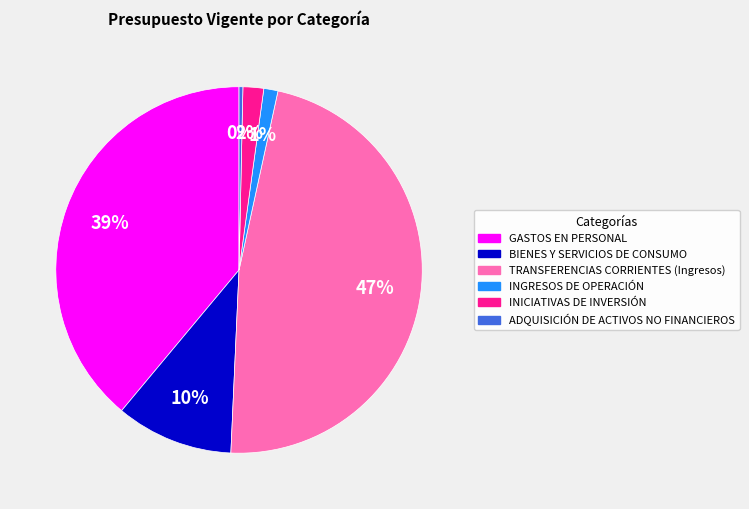

To the nearest percent, what portion does TRANSFERENCIAS CORRIENTES (Ingresos) represent?

47%